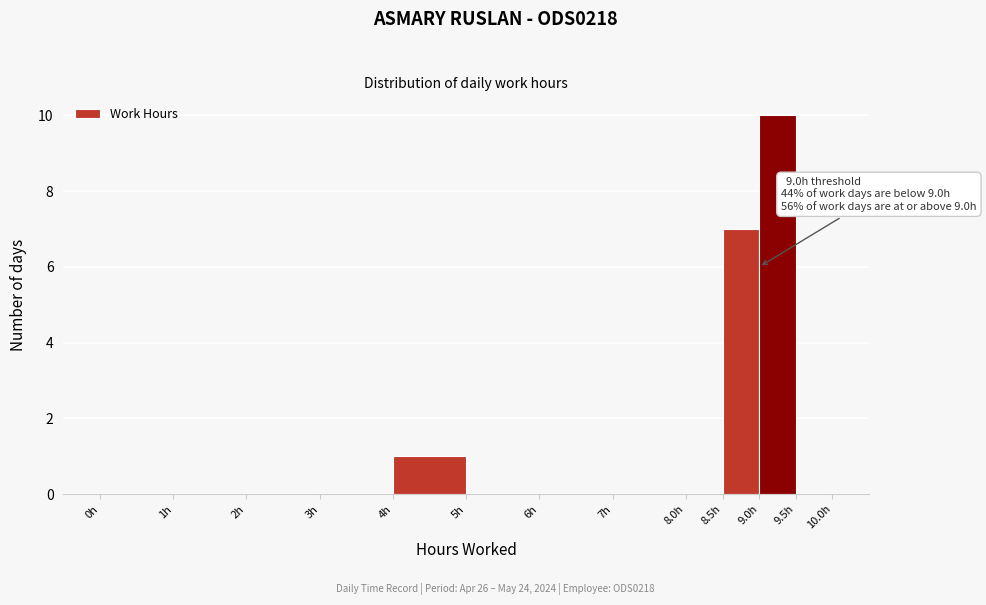

Over which range of the x-axis is the bar tallest?

9.0 to 9.5